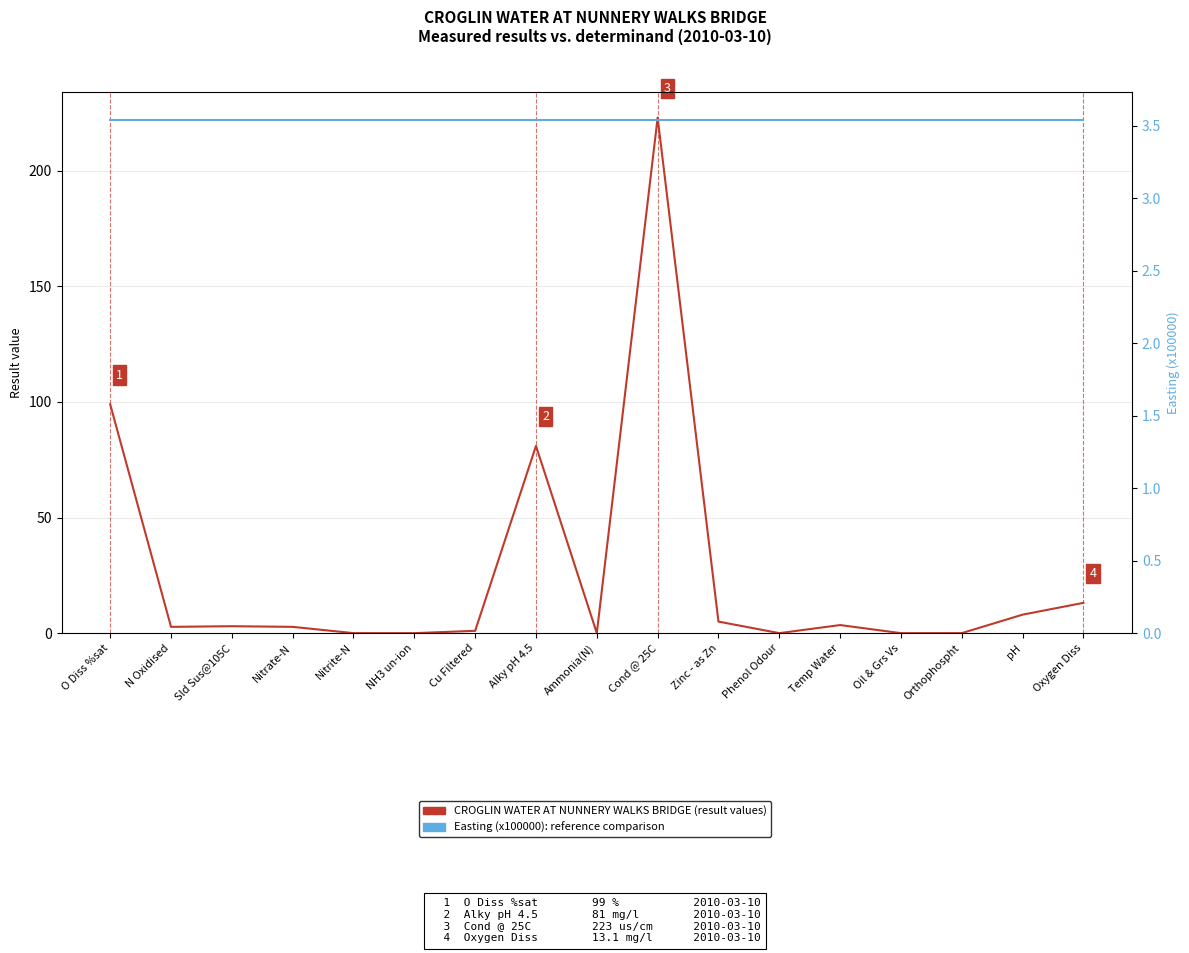

At how many categories does at least one series exceed 127?

1